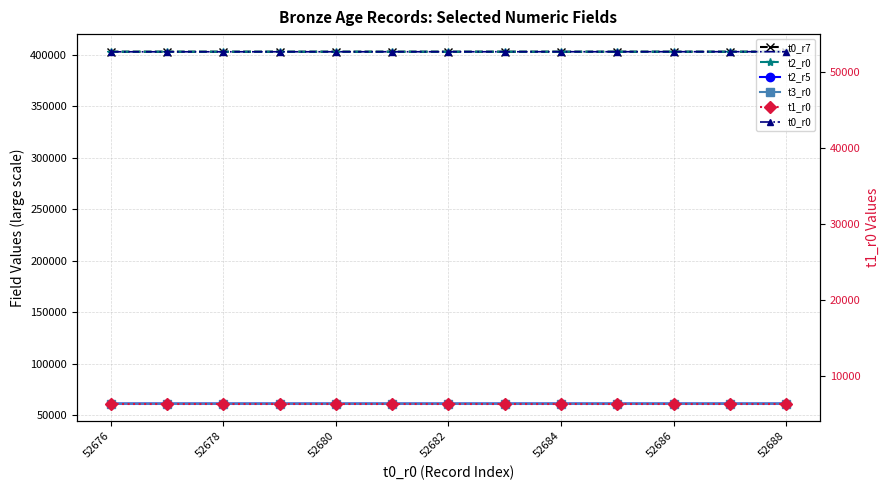

What is the minimum value for t1_r0?

6317